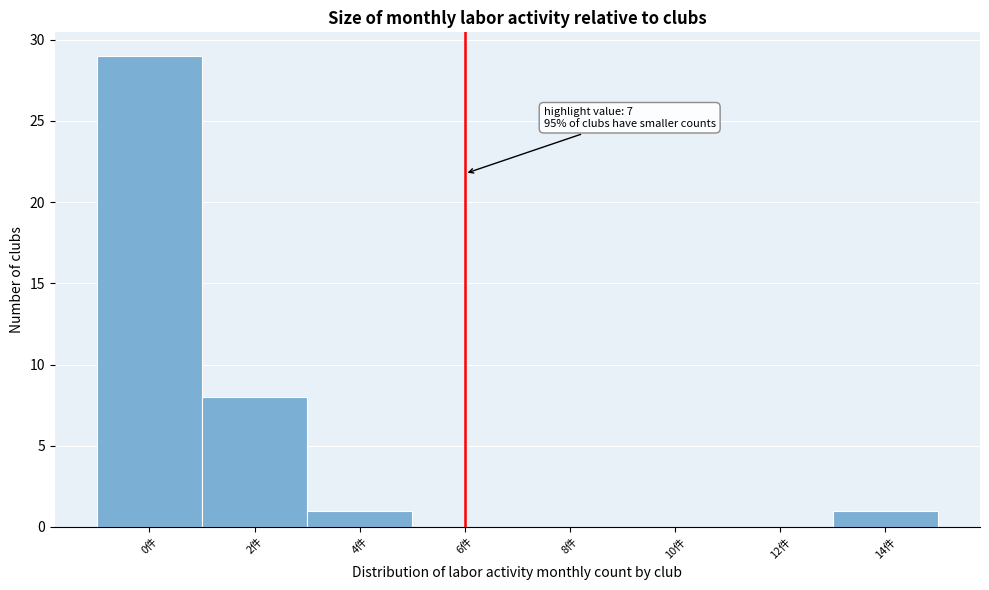

Reading left to right, what are all the values shown in this chart?

0件=29	2件=8	4件=1	6件=0	8件=0	10件=0	12件=0	14件=1